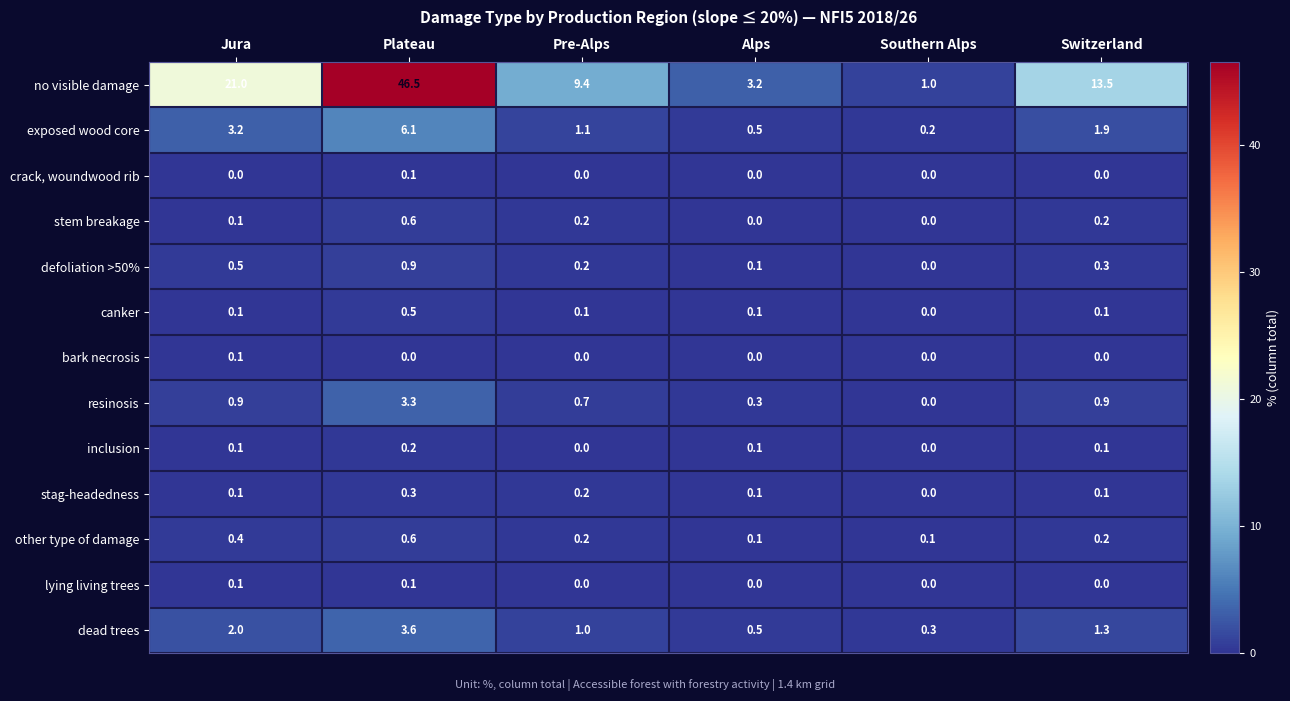

What is the difference between the highest and lowest values at Alps?

3.2